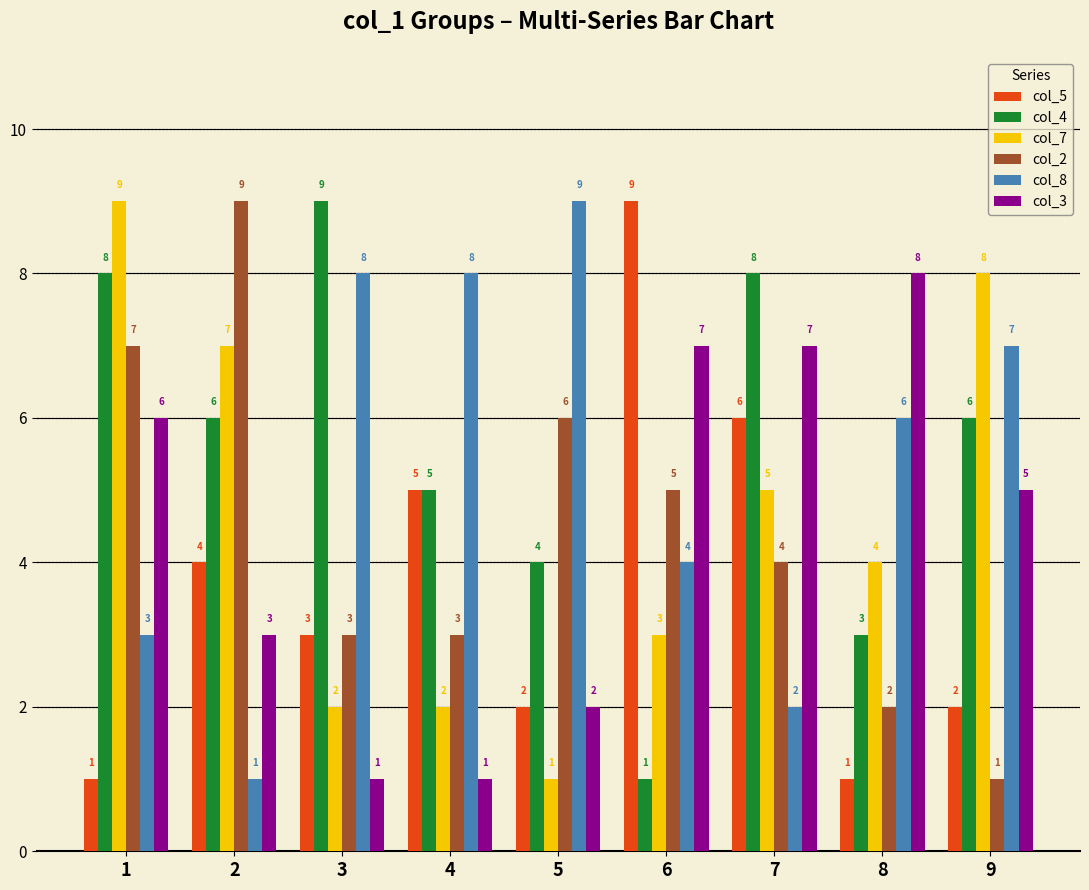

Is the value of col_5 at 1 greater than the value of col_4 at 1?

No